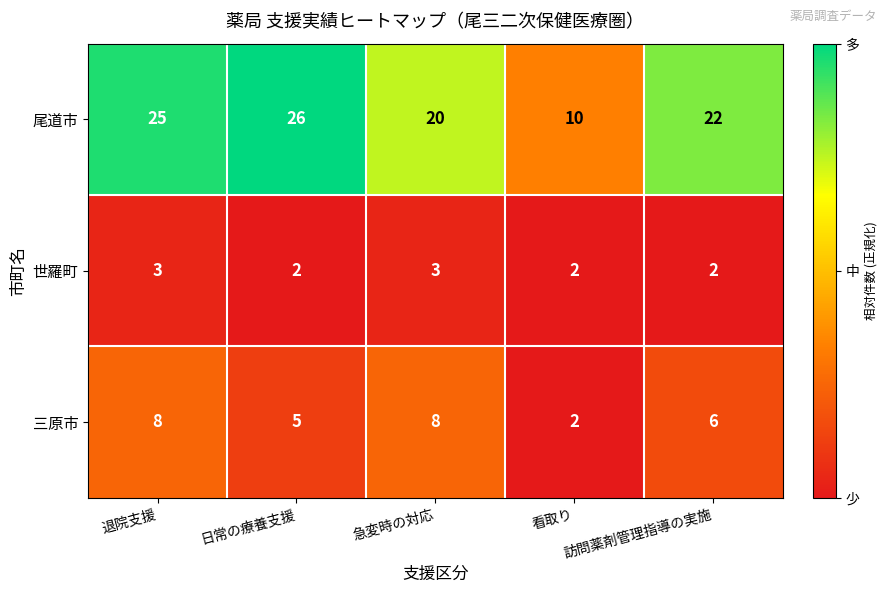

At which label is 三原市 closest to 5?

日常の療養支援